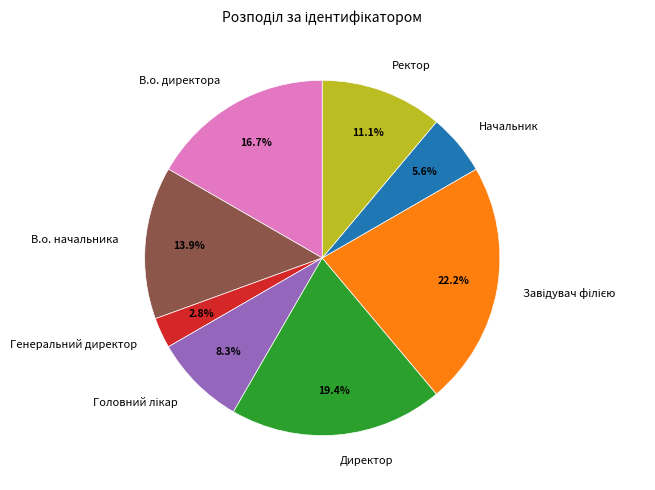

Is it true that В.о. начальника is 6% of the pie?

False